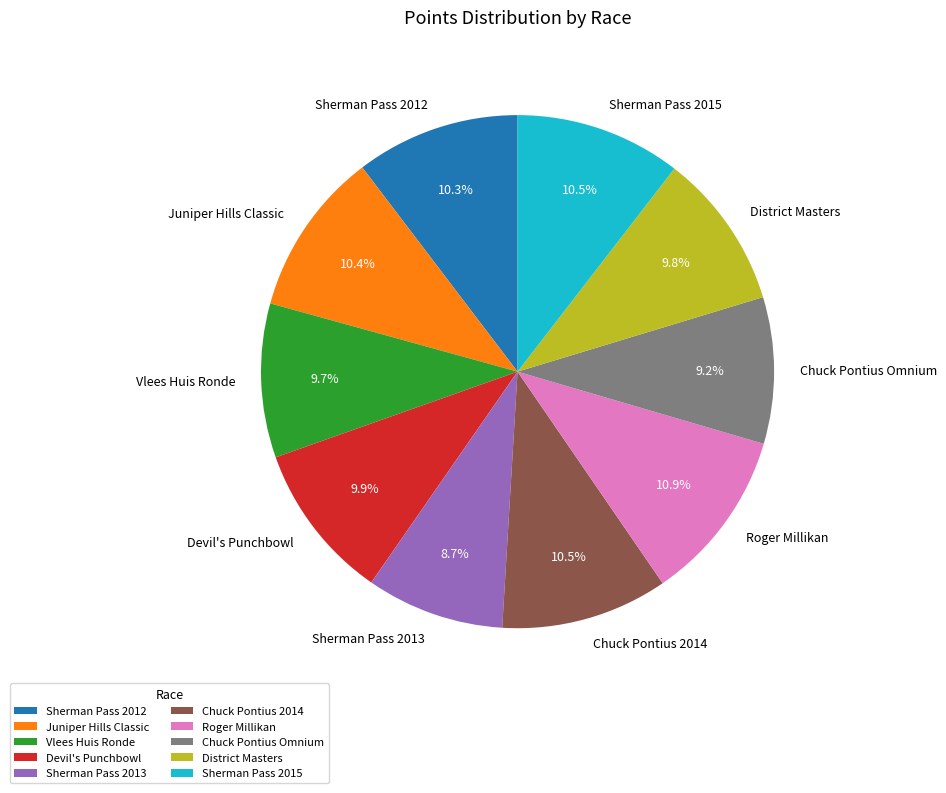

Which category has the smallest portion of the pie?

Sherman Pass 2013